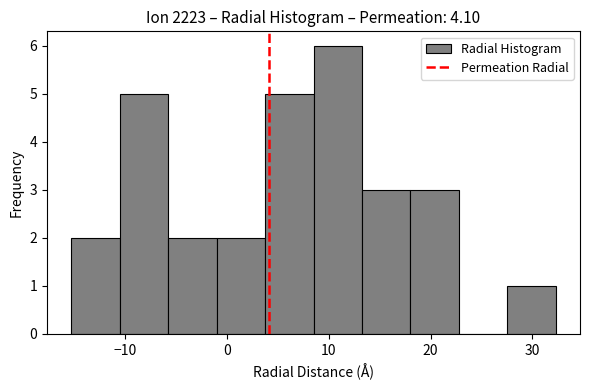

How tall is the bar that spans -11 to -6 on the x-axis? Neither the bar edges nor the heights are printed on the chart, so give them approximately, as read against the axes.

5